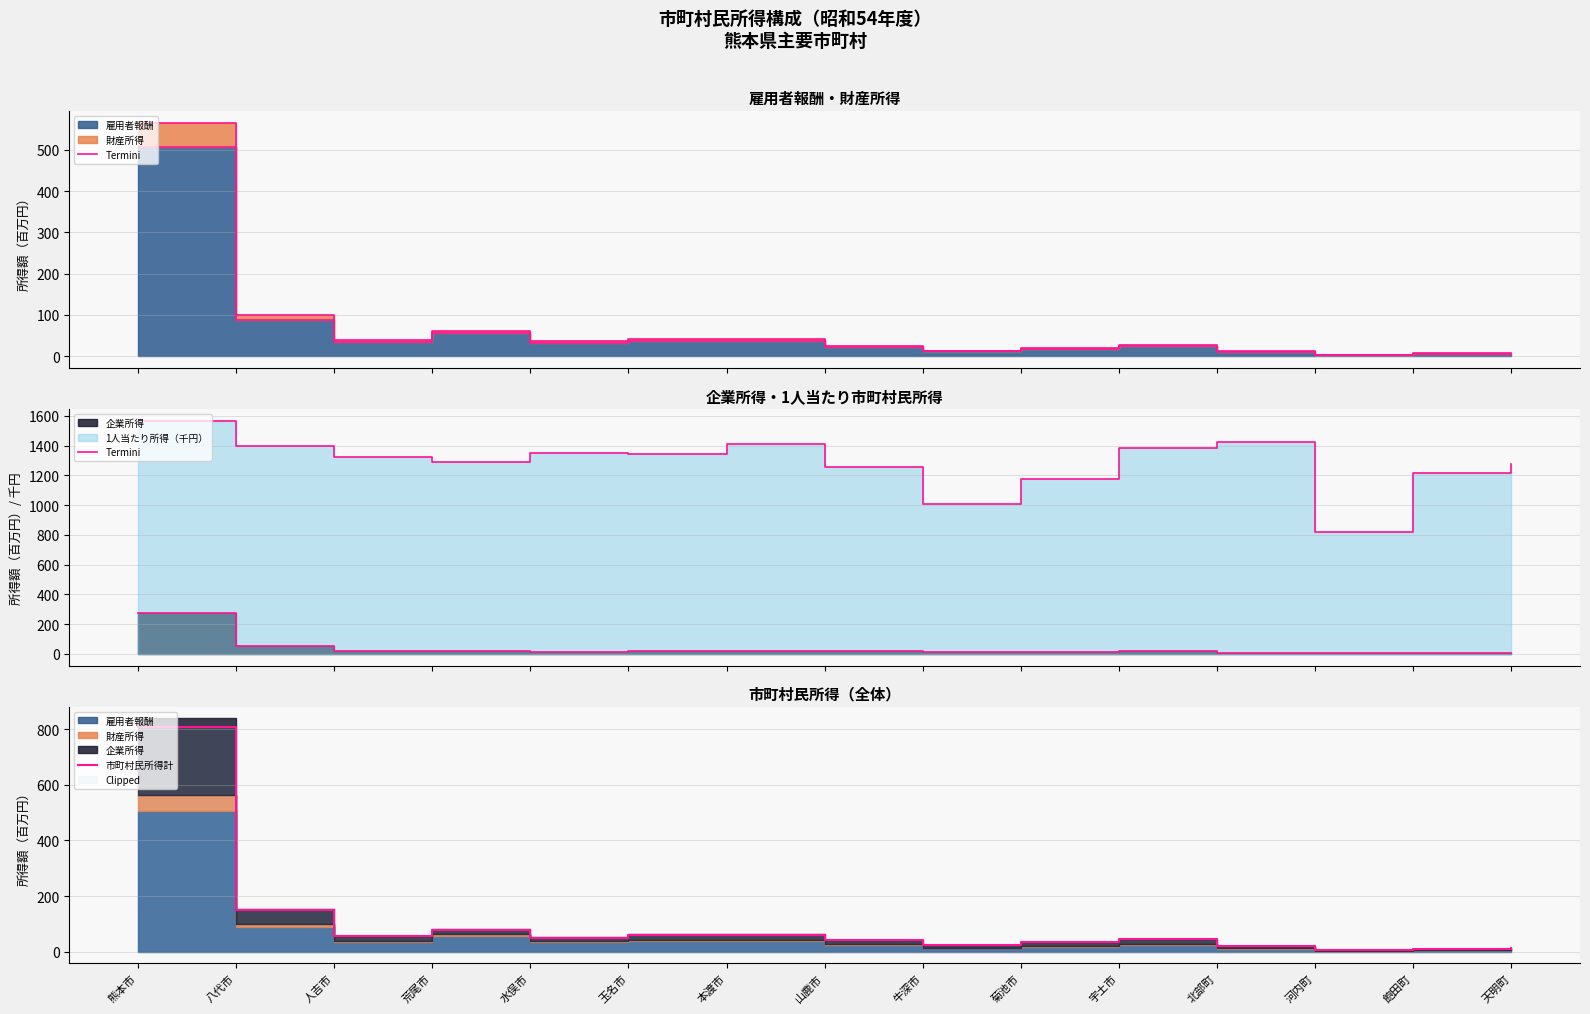

Between 人吉市 and 本渡市, which is larger?

本渡市